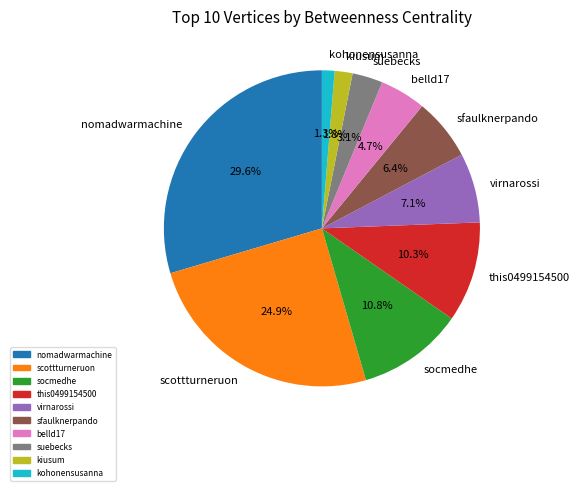

Rank the categories by value from lowest to highest.

kohonensusanna, kiusum, suebecks, belld17, sfaulknerpando, virnarossi, this0499154500, socmedhe, scottturneruon, nomadwarmachine